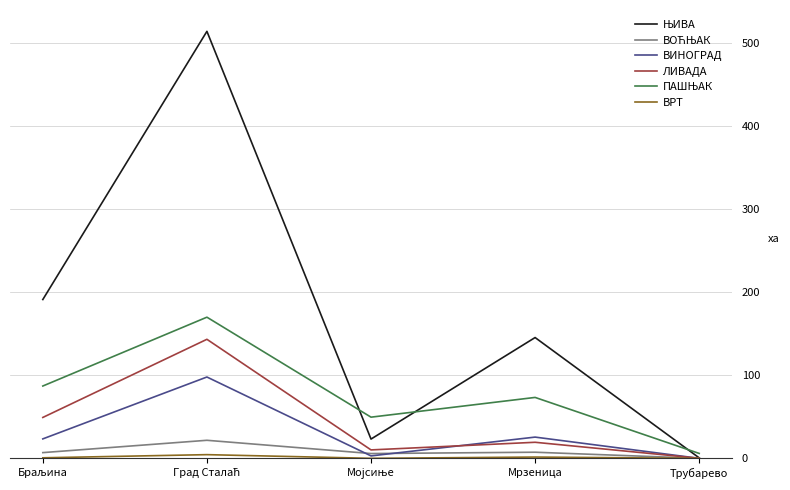

What is the maximum value shown in the chart?

513.7